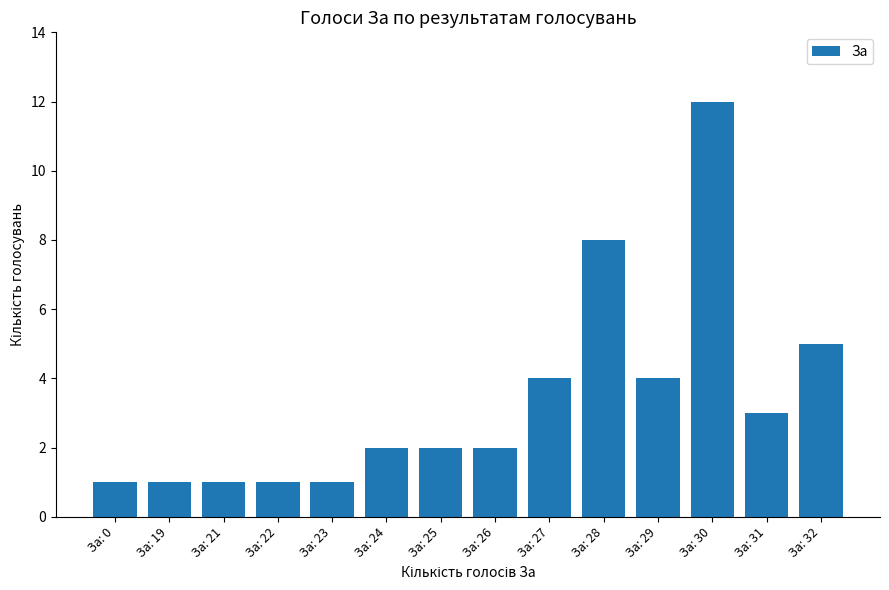

Does the chart contain stacked bars?

No